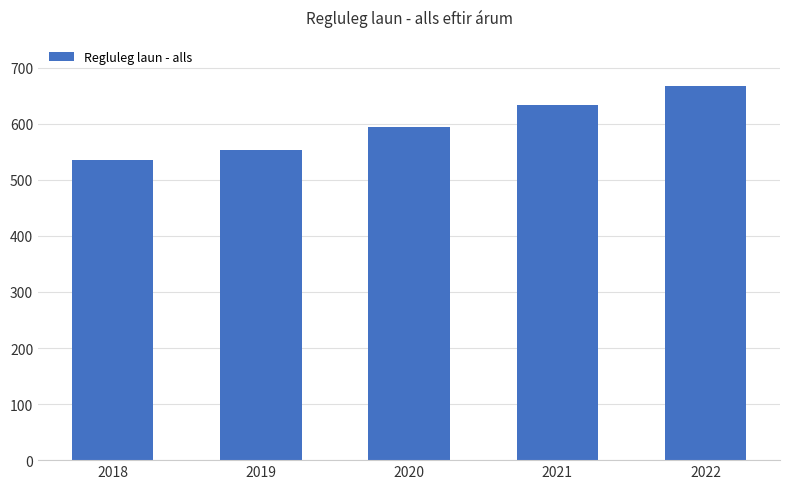

How many bars are there in total?

5